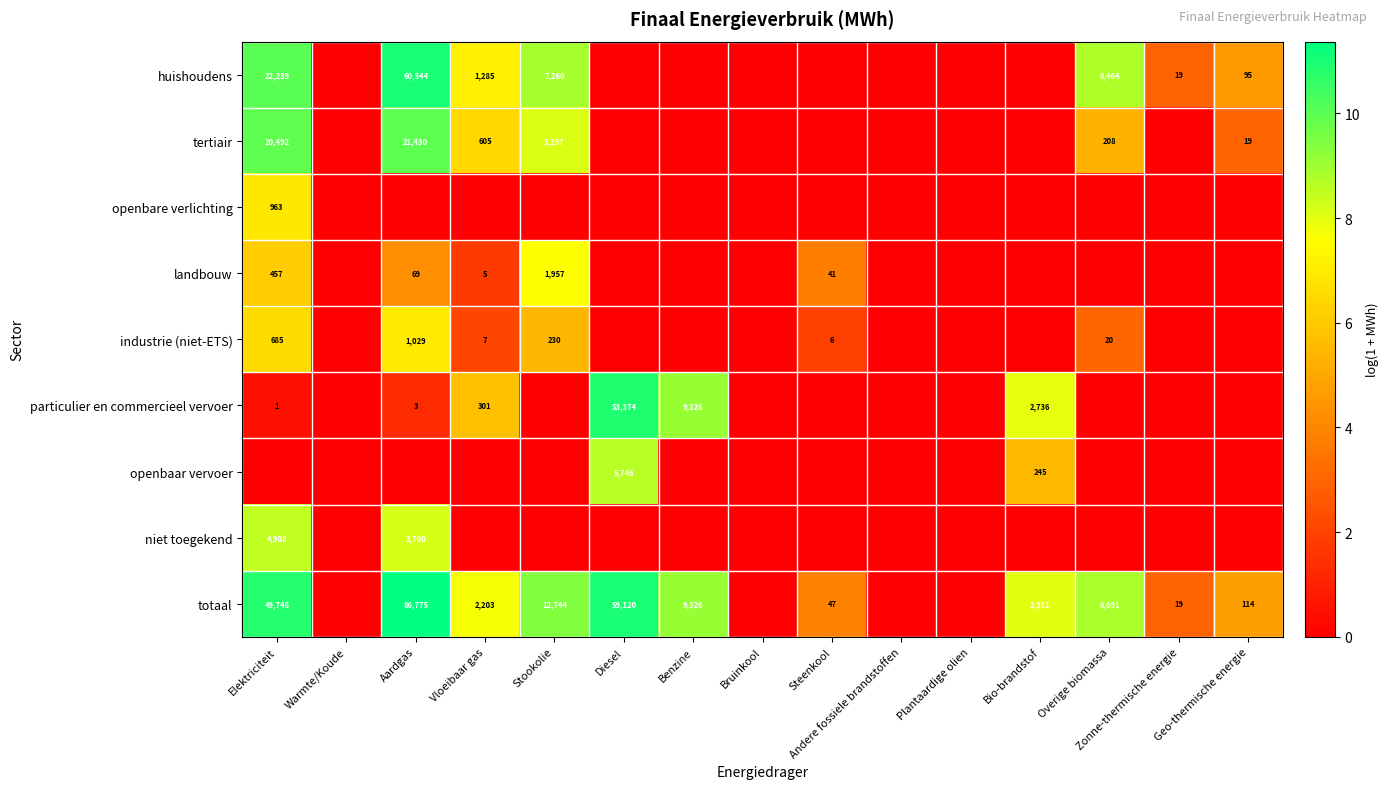

Is it true that totaal equals 5.1 at Bio-brandstof?

False